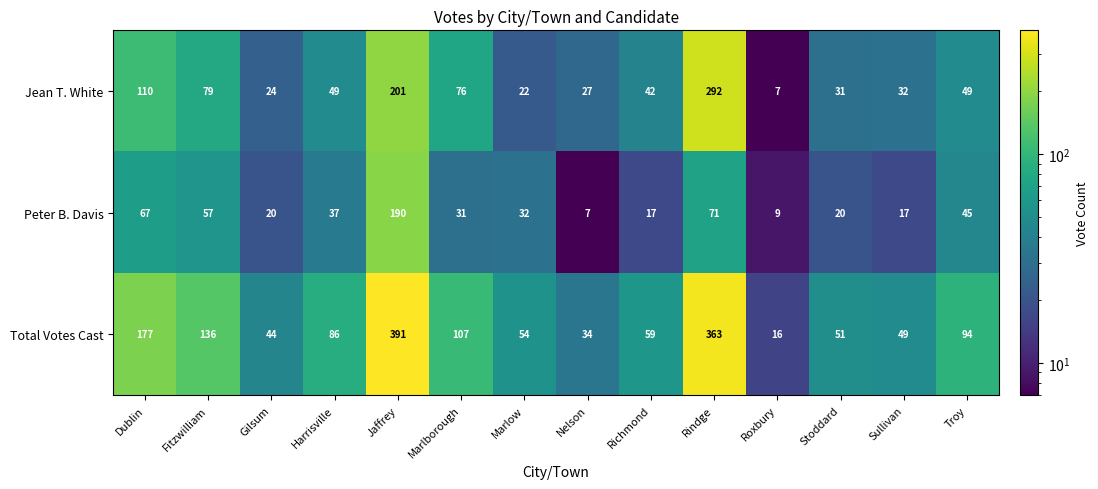

True or false: Total Votes Cast has a value of 44 at Gilsum.

True